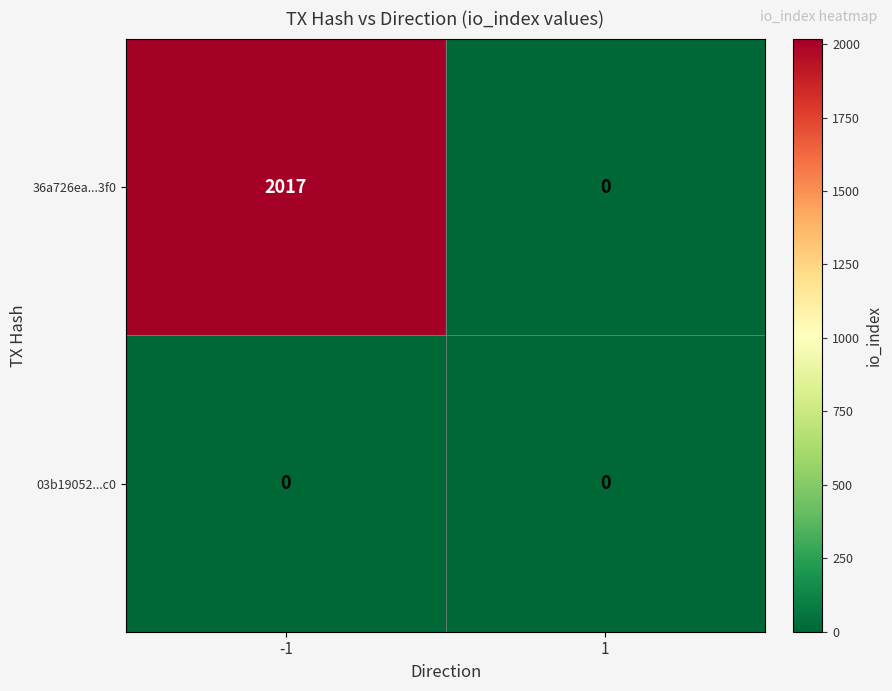

What is the maximum value for 36a726ea...3f0?

2017